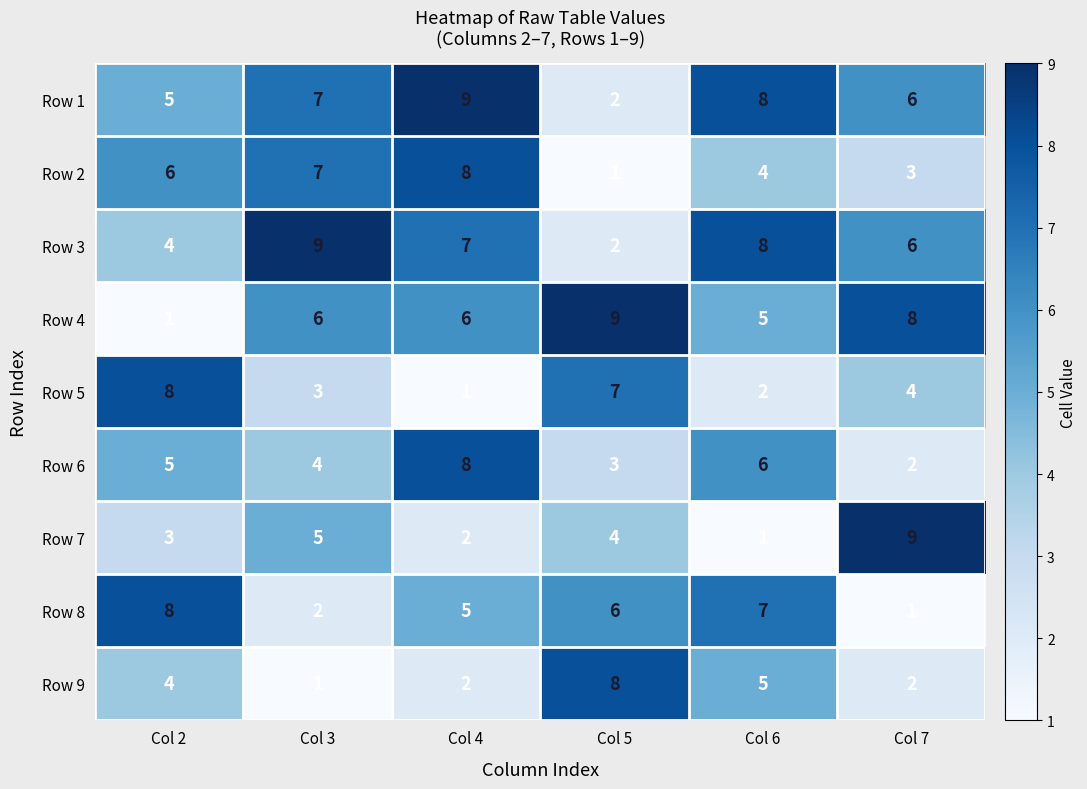

What is the difference between the Row 5 values at Col 7 and Col 5?

3